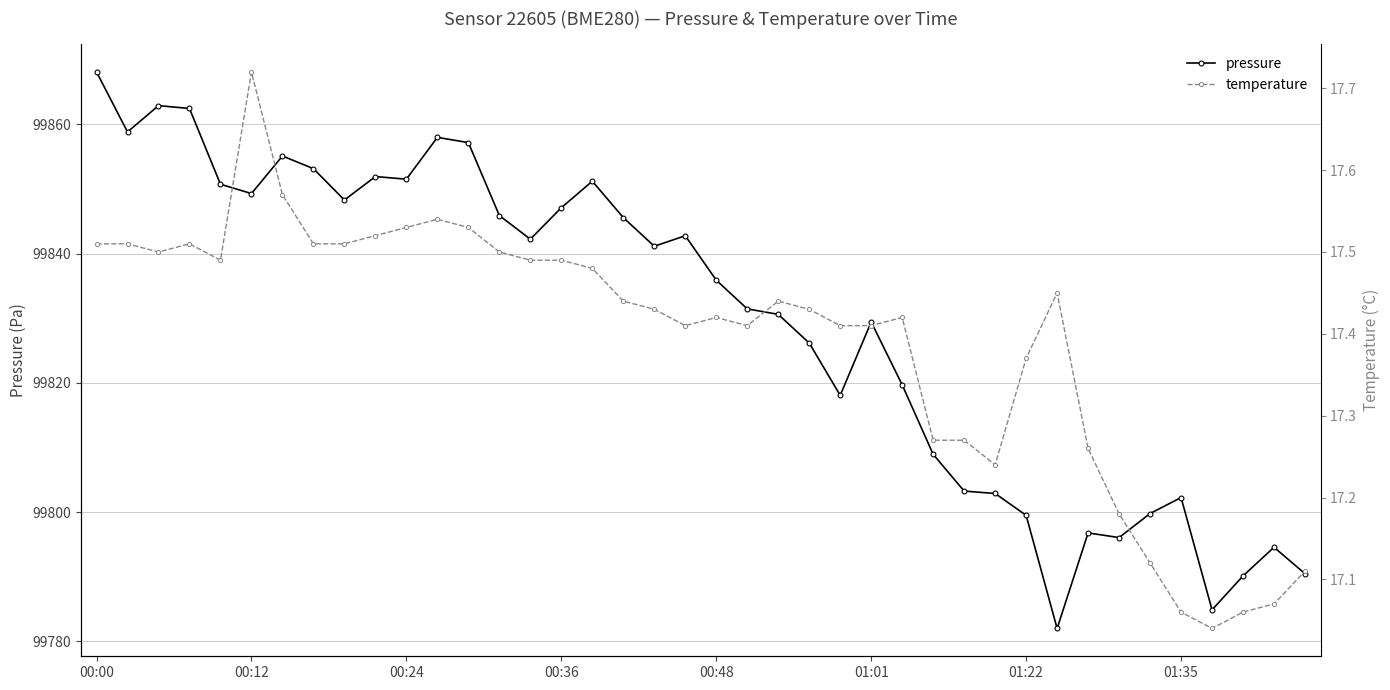

What is the difference between the second highest and second lowest values in the temperature series?

0.5